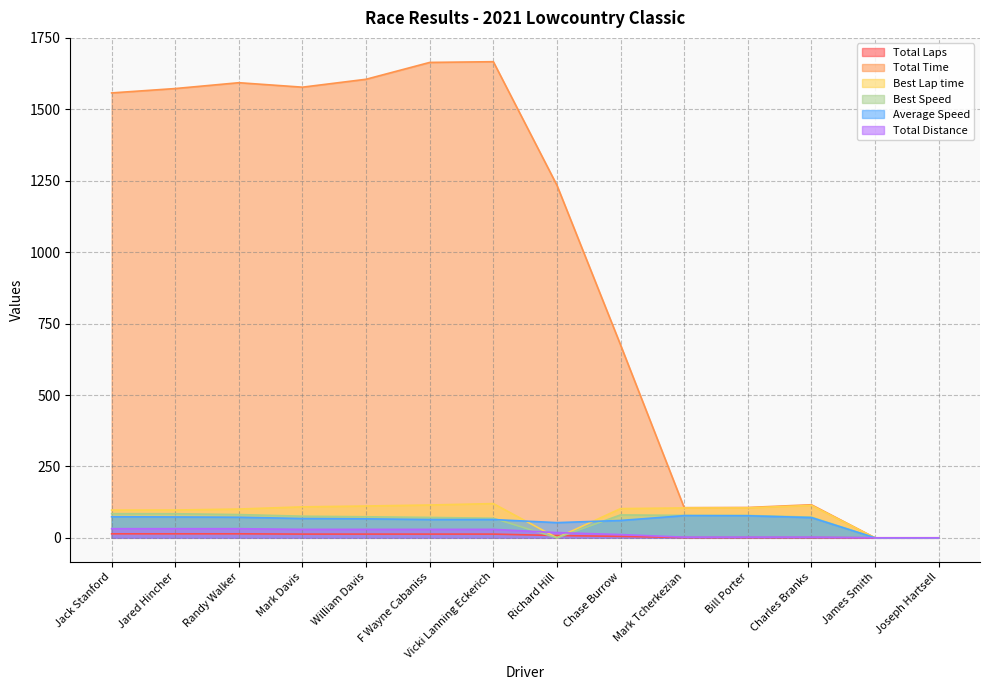

What is the maximum value for Total Distance?

31.9